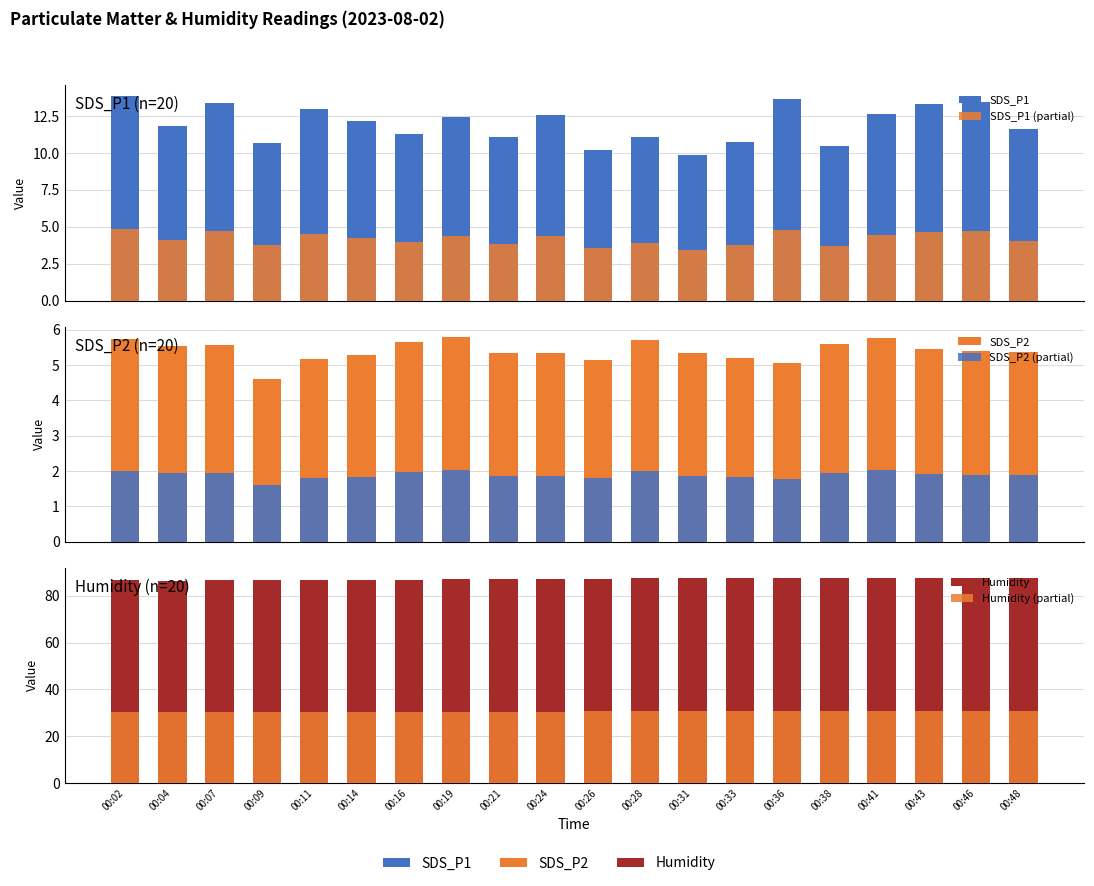

How many bars are there in each group?

6